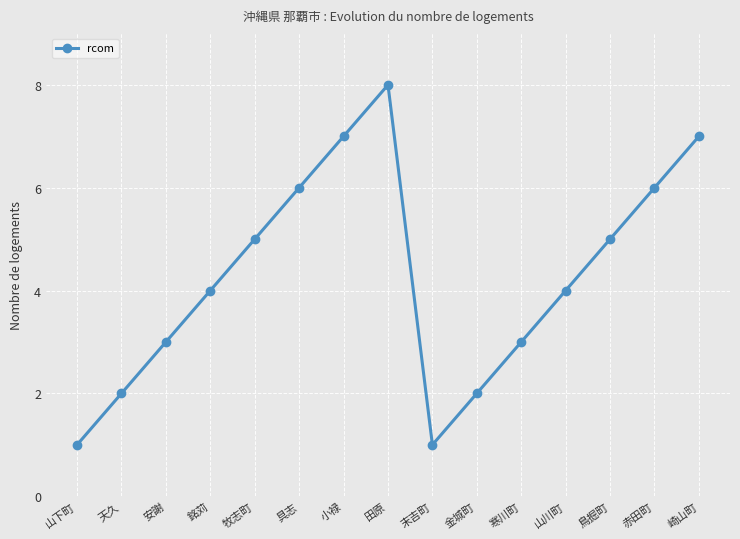

True or false: there are more than 2 points higher than both neighbors.

False